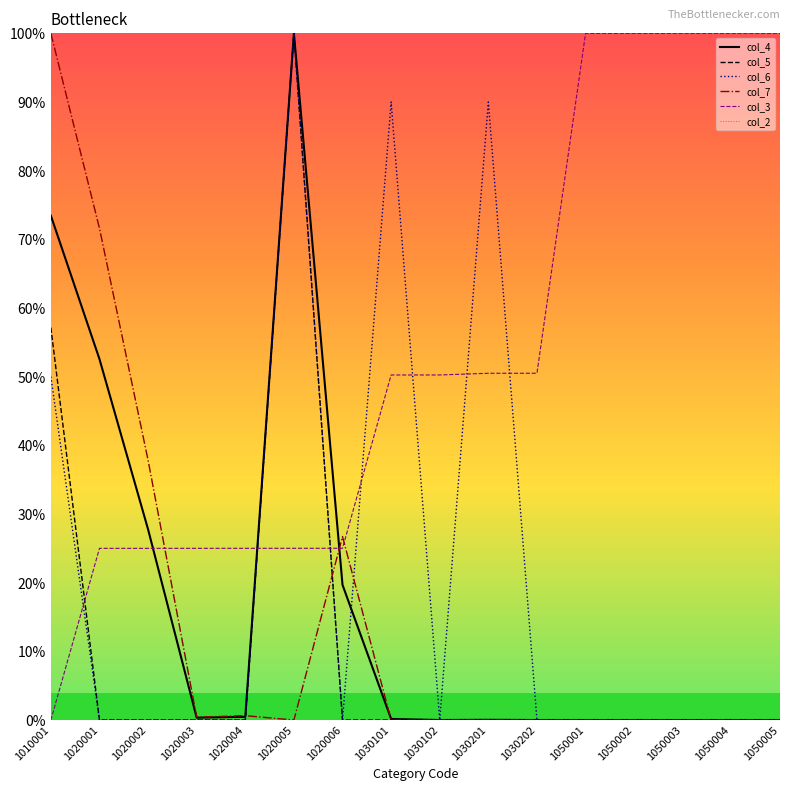

True or false: col_7 has a value of 0.0 at 1030202.

True